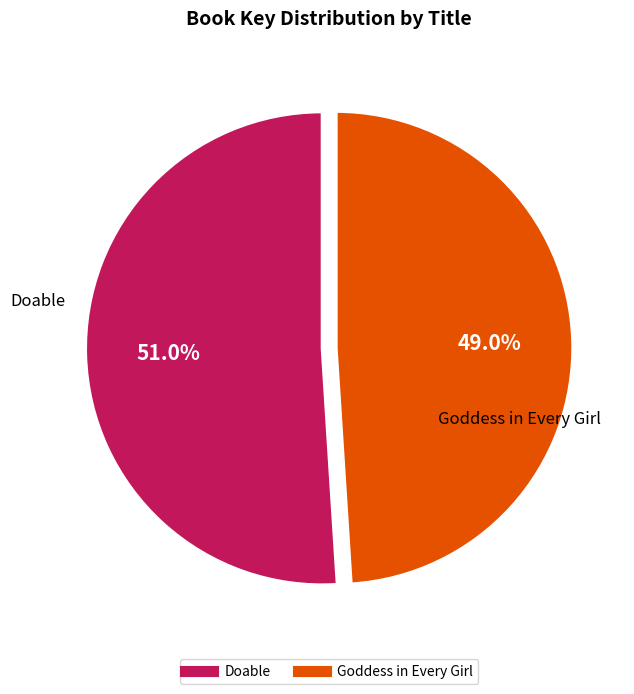

What is the majority slice?

Doable